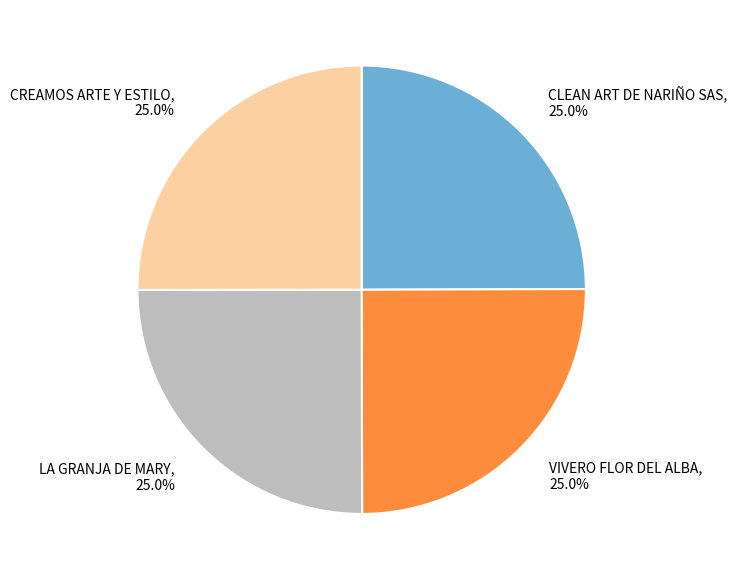

The VIVERO FLOR DEL ALBA slice represents 11% of the pie. True or false?

False